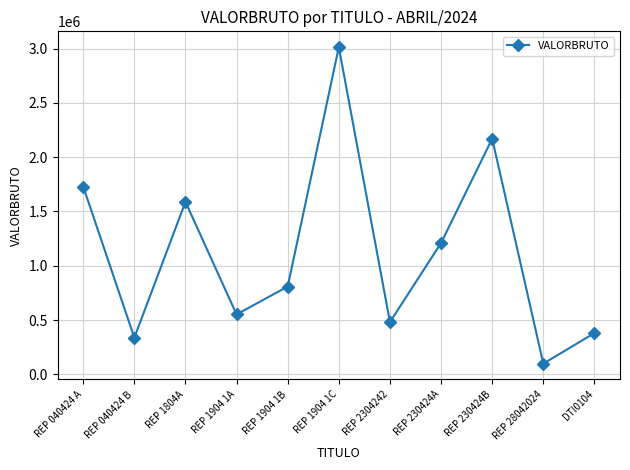

Where does the data first go above 808295?

REP 040424 A